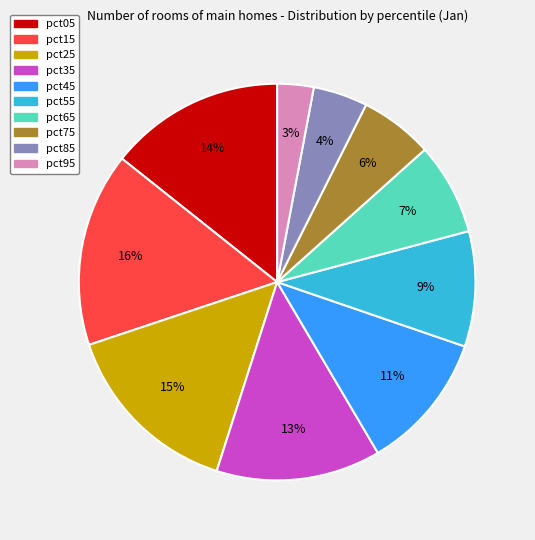

What is the smallest slice in the pie chart?

pct95